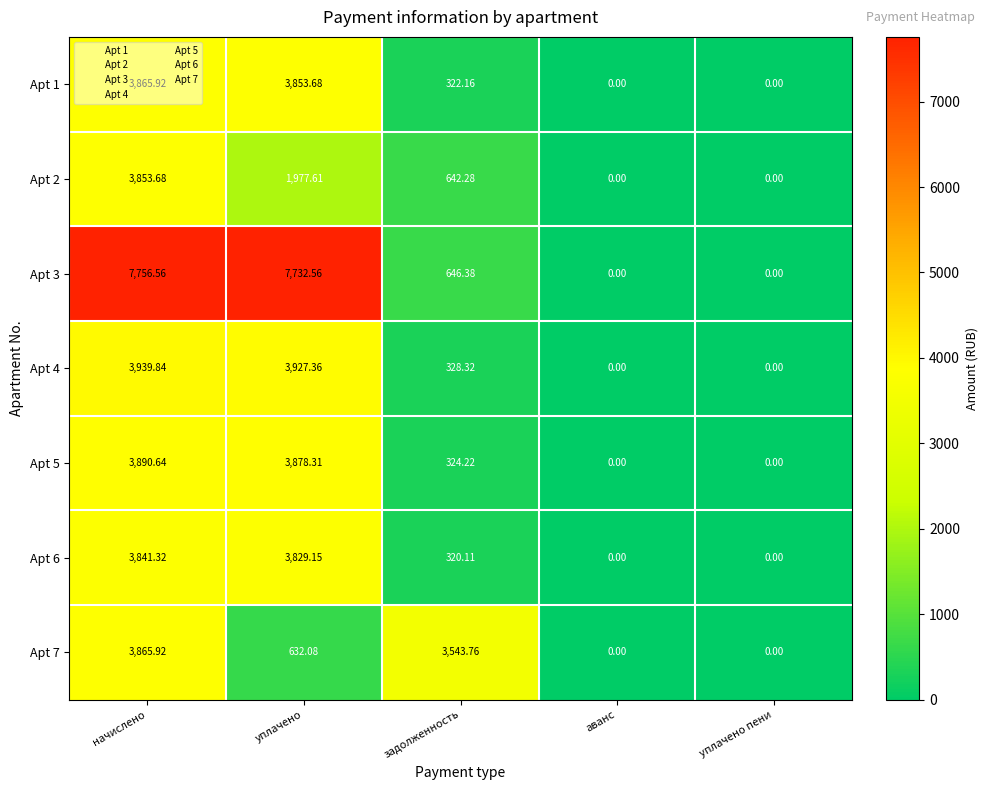

Is the value of Apt 3 at уплачено greater than the value of Apt 5 at задолженность?

Yes